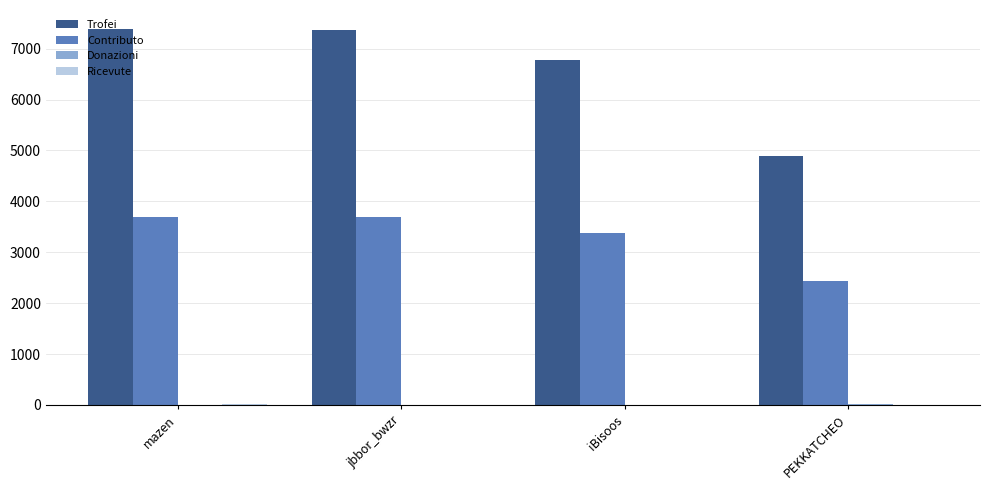

Which series has the largest total across all categories?

Trofei